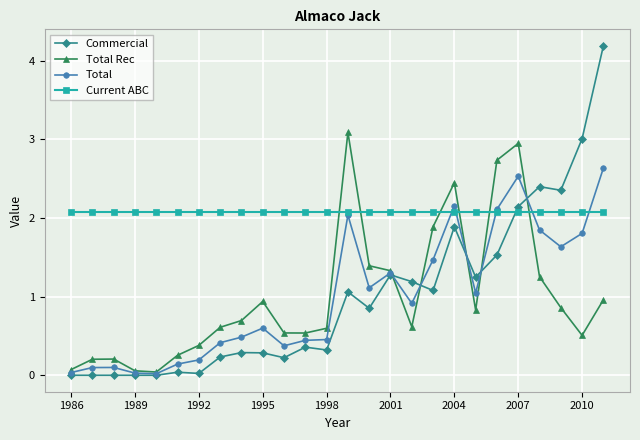

Does the chart display data point markers on the line(s)?

Yes